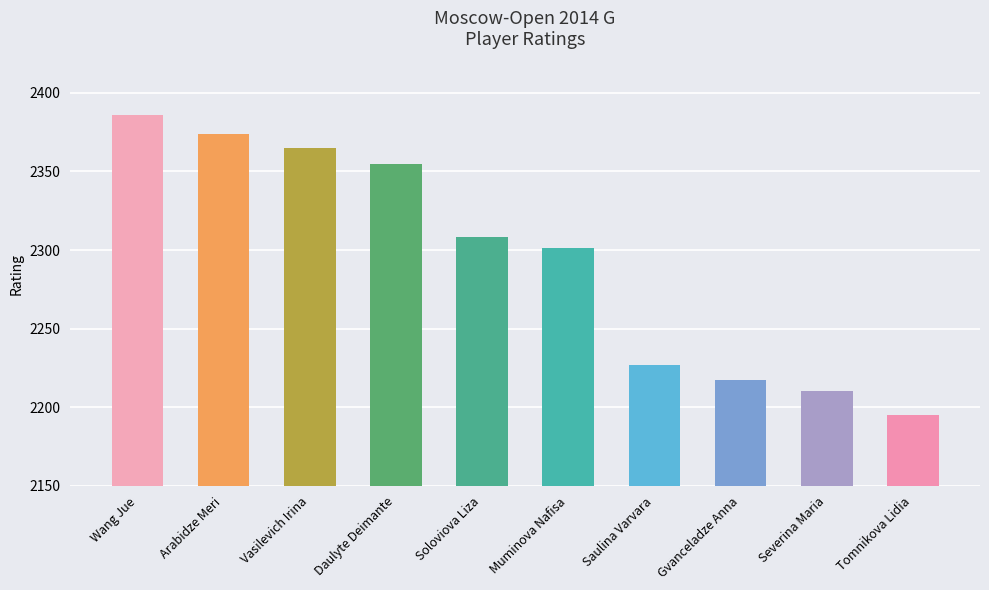

Reading left to right, extract all data points from this chart.

2386	2374	2365	2355	2308	2301	2227	2217	2210	2195